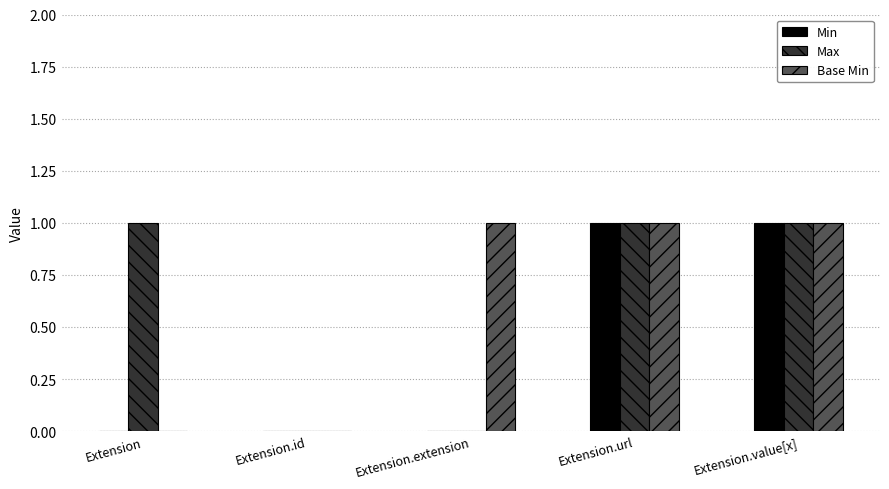

Count the Min values in the range 0 to 1.

5